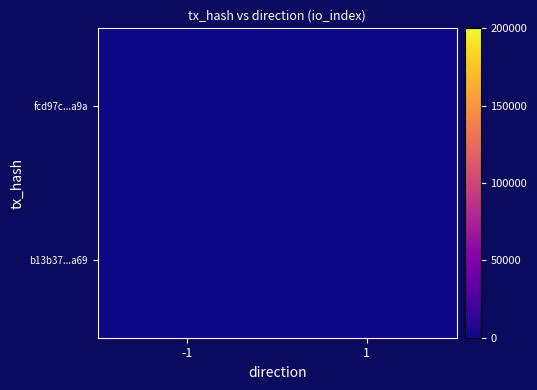

Between -1 and 1, which is larger?

-1